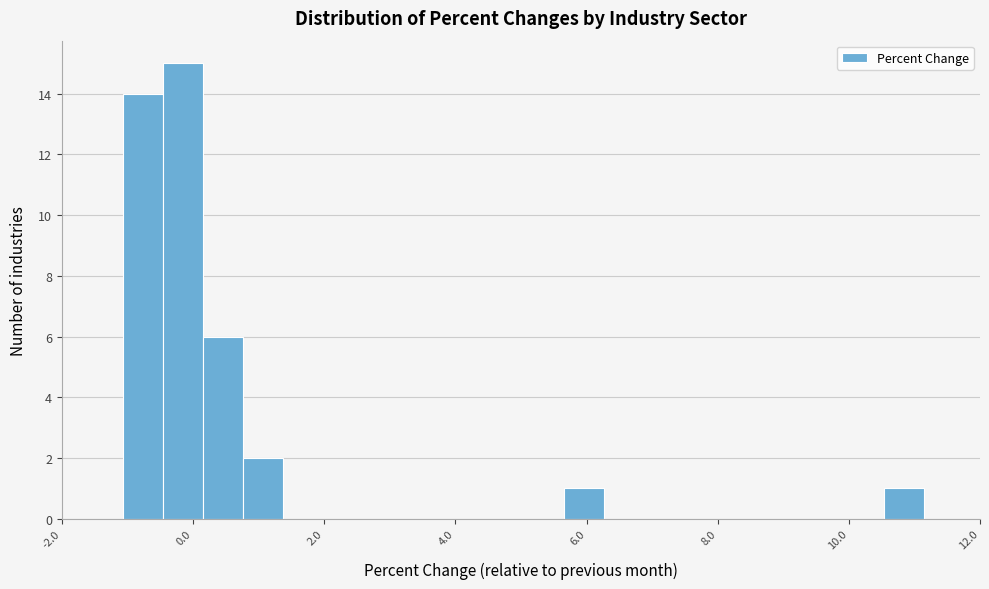

Read against the x-axis, roughly where is the centre of the tallest bar?

-0.2